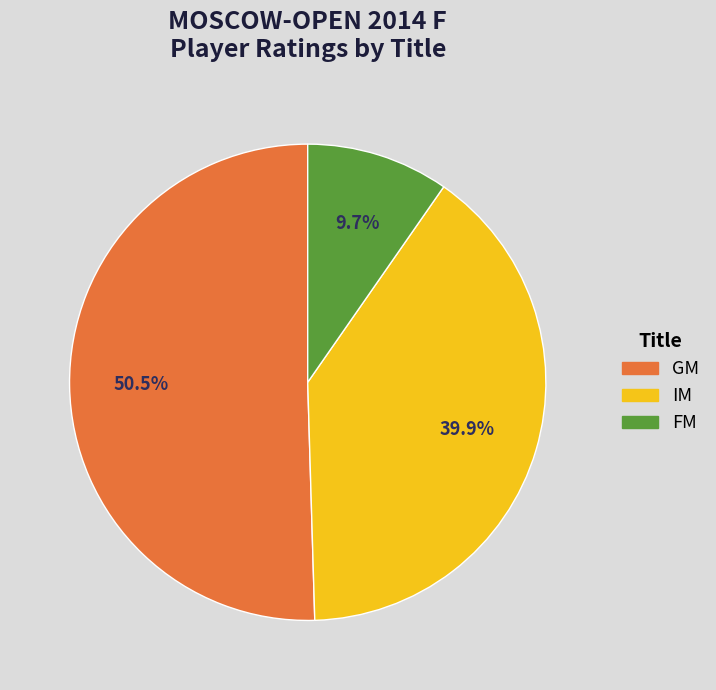

Is there a majority slice in this chart?

Yes